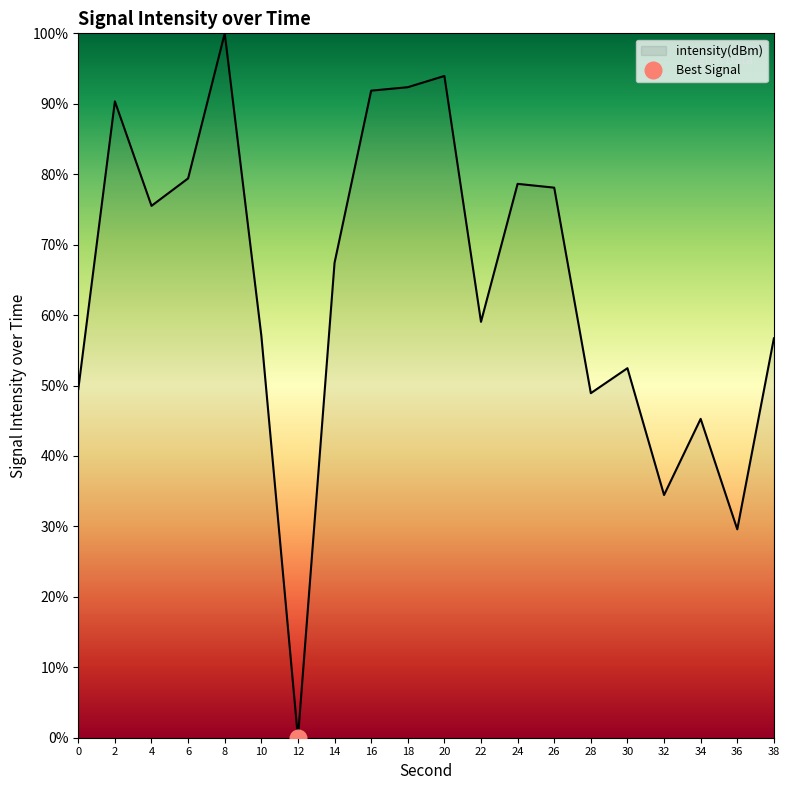

How many values are above zero?

19